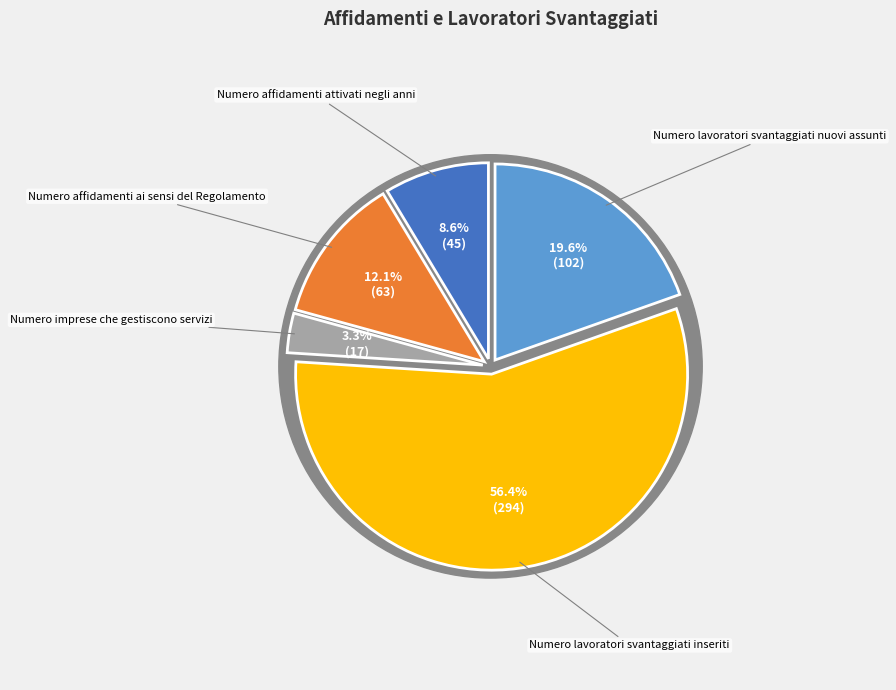

How many segments does this pie chart have?

5